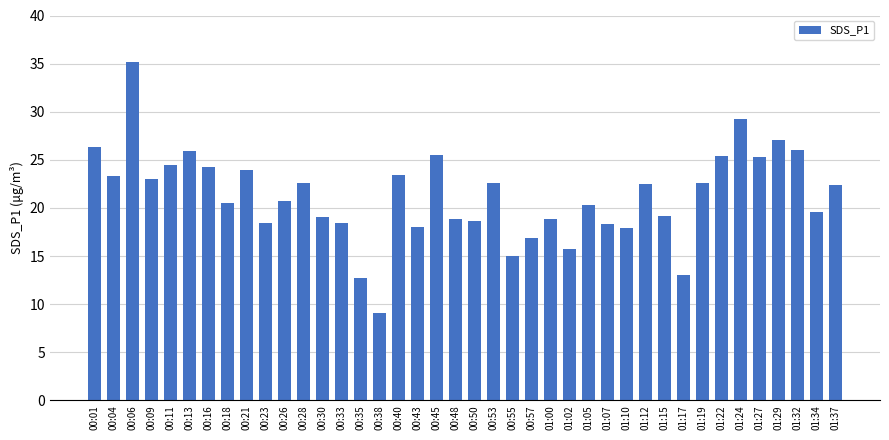

What is the change in value from 00:23 to 01:37?

+3.9